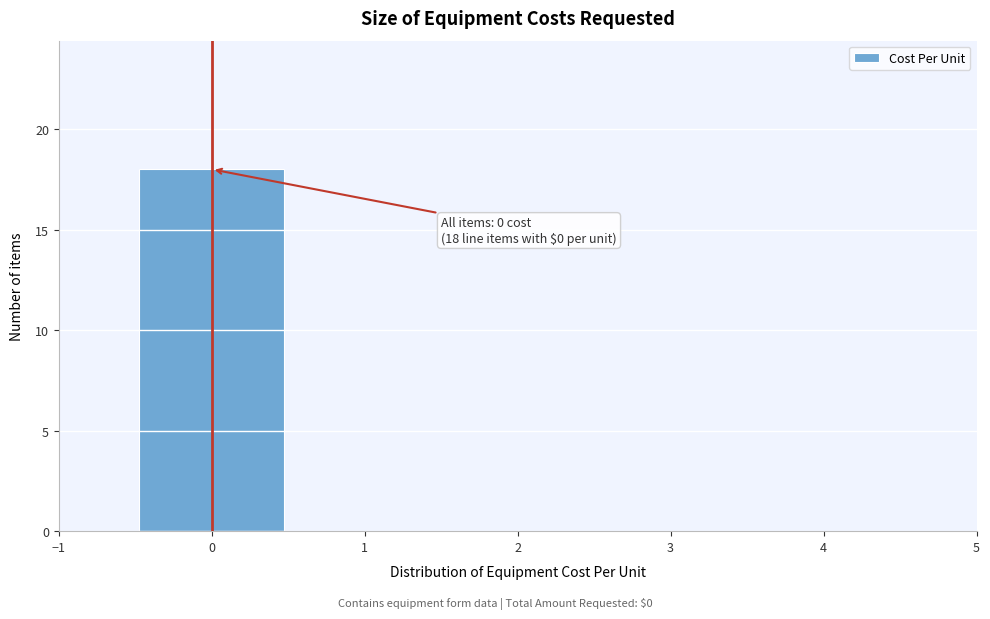

Which range on the x-axis has the tallest bar?

-0.5 to 0.5